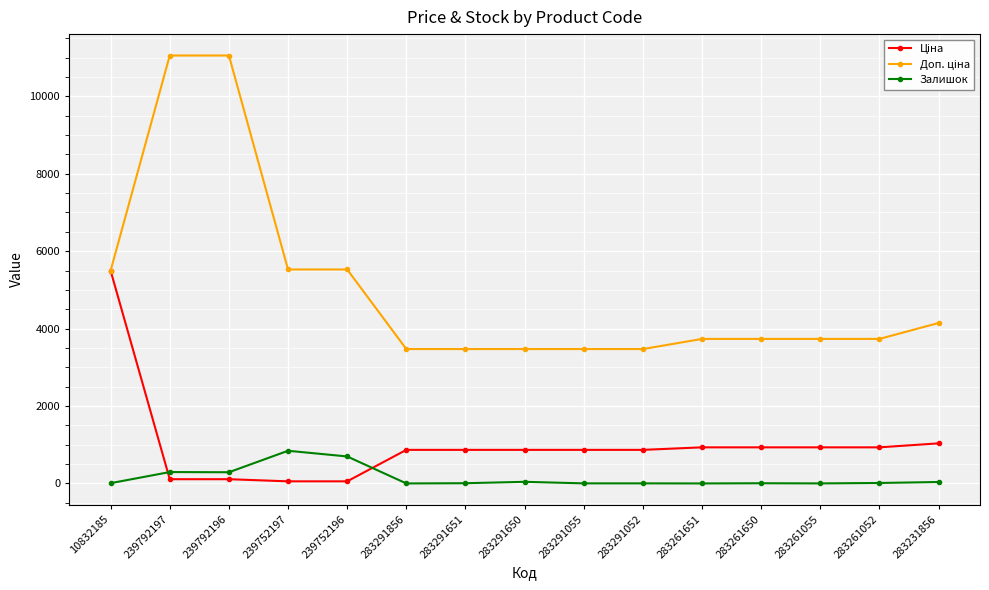

Does the chart have visible grid lines?

Yes